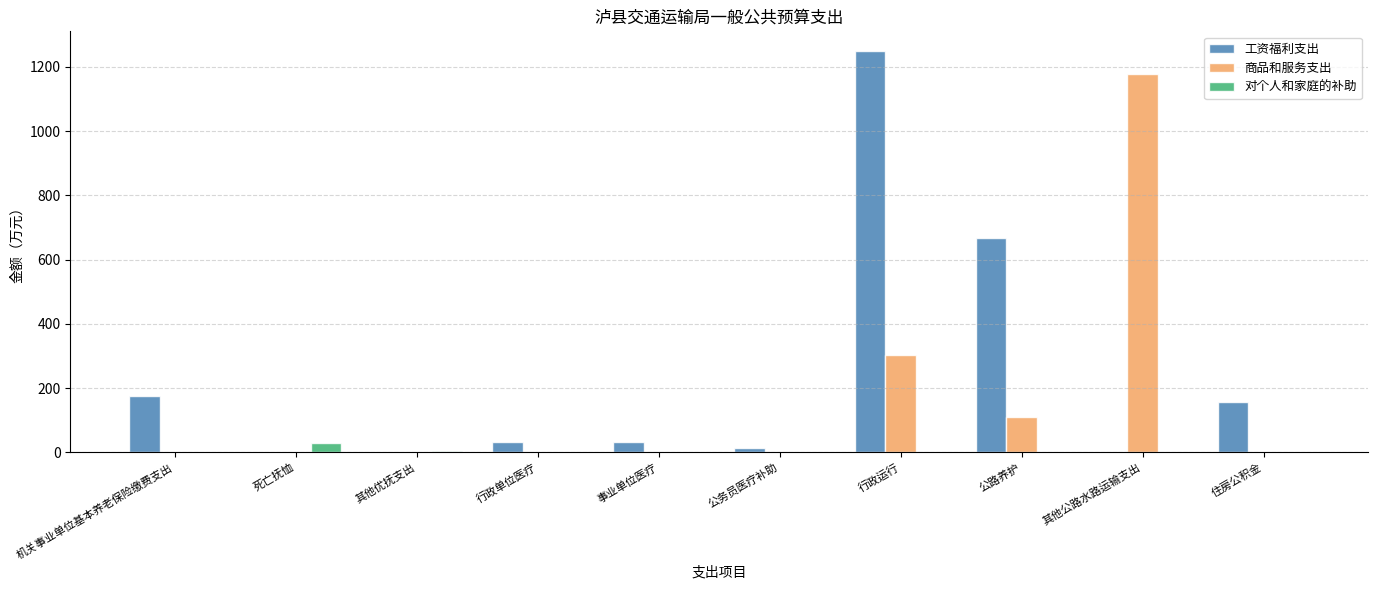

Which category has the highest value across all series?

行政运行